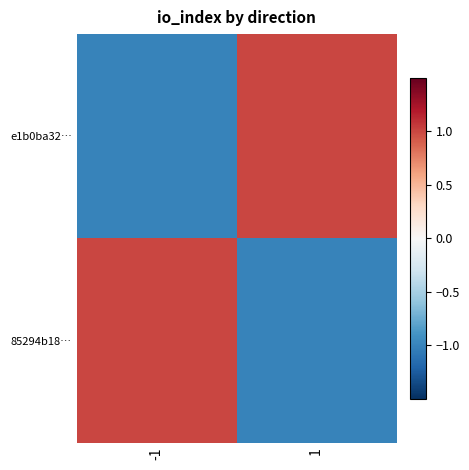

Reading left to right, list all the values displayed in this chart.

e1b0ba32…: -1=-1	1=1
85294b18…: -1=1	1=-1